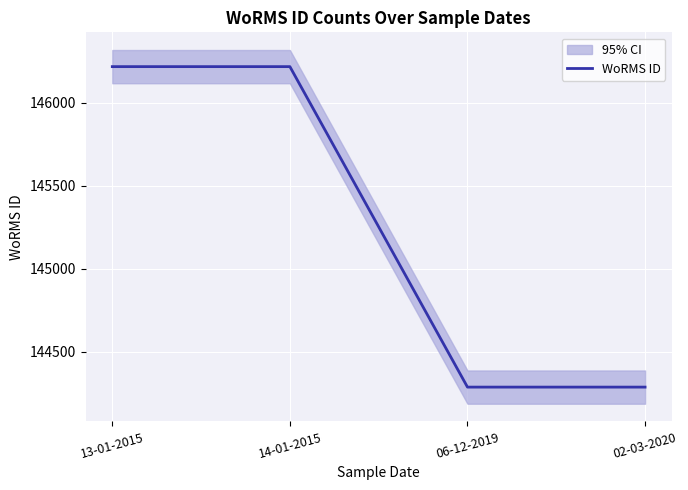

What is the greatest value displayed?

146216